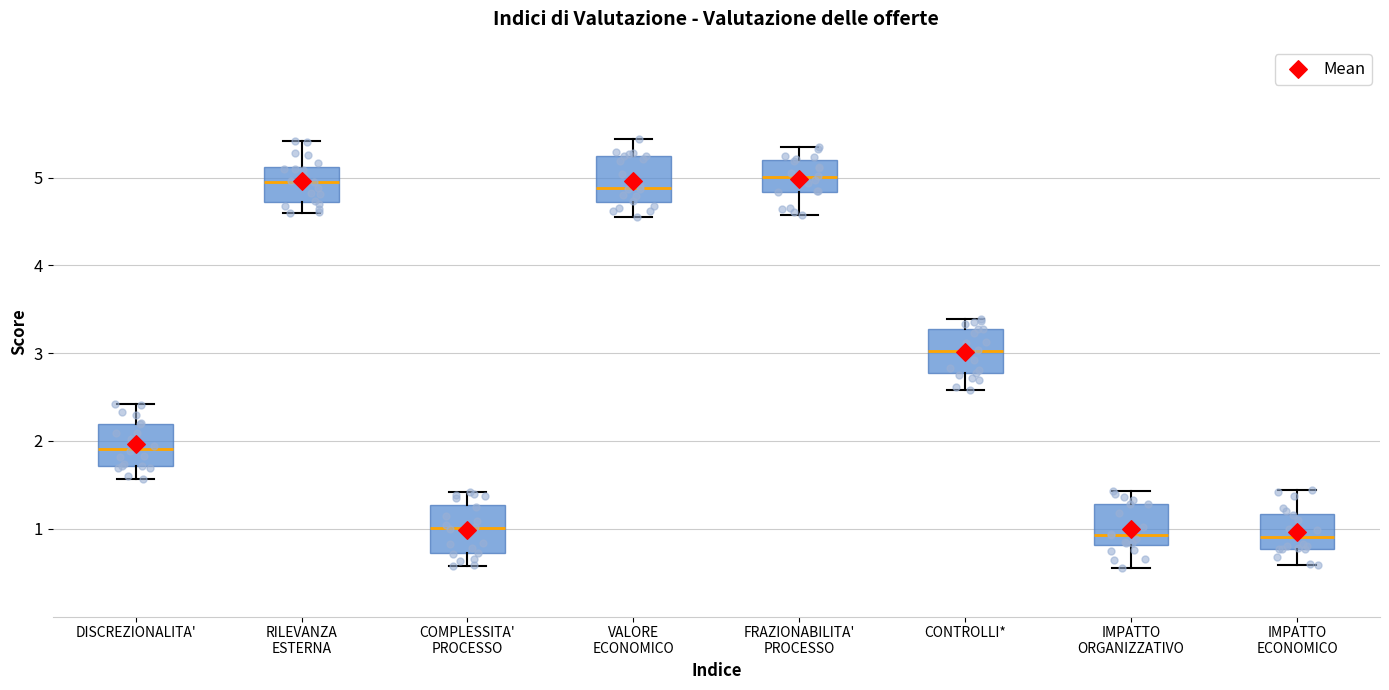

Reading left to right, transcribe this box plot: for each box, give where its median line is, the range the box spans, and where its two whiskers end, as read against the y-axis. The values are not printed on the chart, so give them approximately, as read against the axis.

DISCREZIONALITA': median 1.9, box 1.7 to 2.2, whiskers 1.6 to 2.4
RILEVANZA ESTERNA: median 5.0, box 4.7 to 5.1, whiskers 4.6 to 5.4
COMPLESSITA' PROCESSO: median 1.0, box 0.7 to 1.3, whiskers 0.6 to 1.4
VALORE ECONOMICO: median 4.9, box 4.7 to 5.2, whiskers 4.6 to 5.4
FRAZIONABILITA' PROCESSO: median 5.0, box 4.8 to 5.2, whiskers 4.6 to 5.3
CONTROLLI*: median 3.0, box 2.8 to 3.3, whiskers 2.6 to 3.4
IMPATTO ORGANIZZATIVO: median 0.9, box 0.8 to 1.3, whiskers 0.6 to 1.4
IMPATTO ECONOMICO: median 0.9, box 0.8 to 1.2, whiskers 0.6 to 1.4